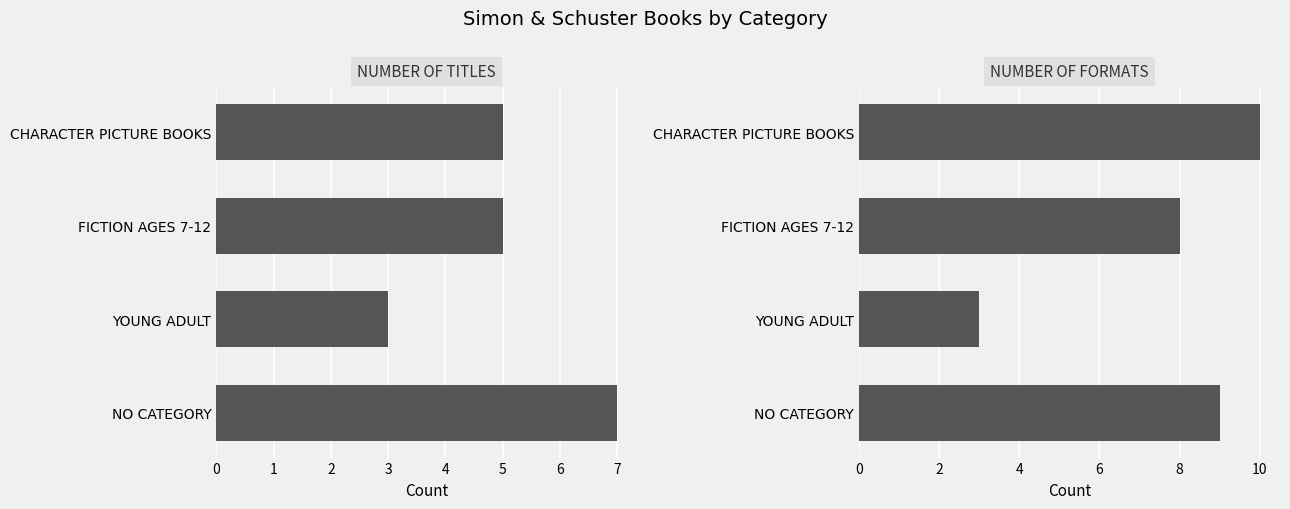

Rank the series by their average value, from highest to lowest.

Number of Formats, Number of Titles